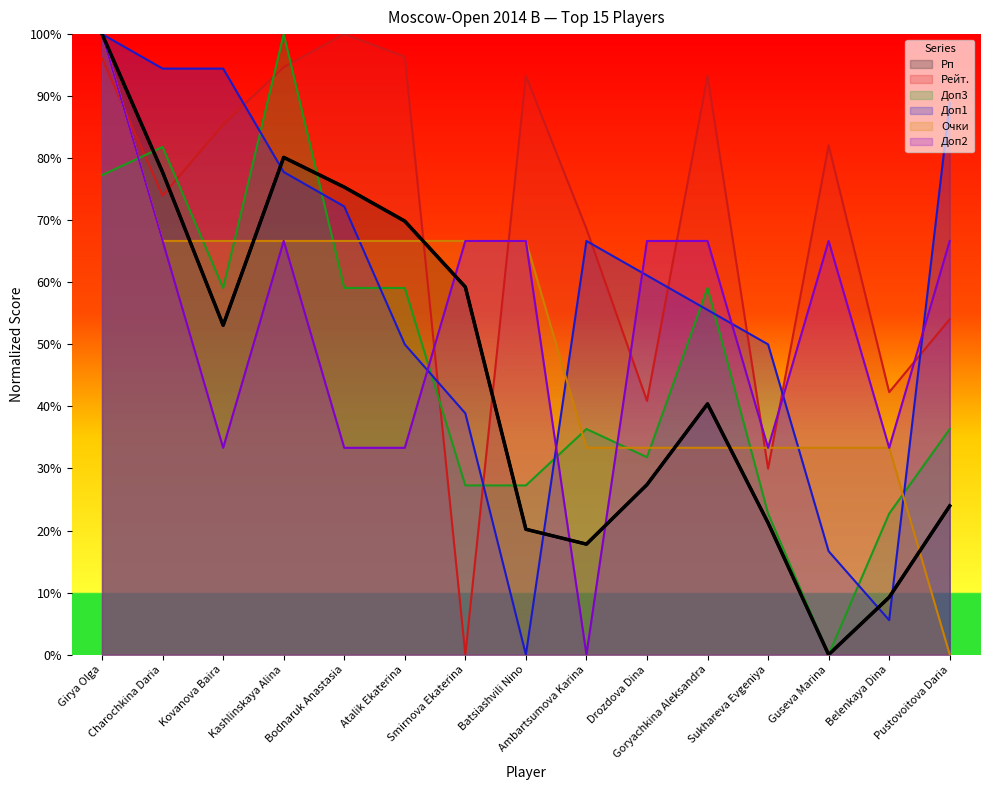

What is the label of the 8th point from the left?

Batsiashvili Nino